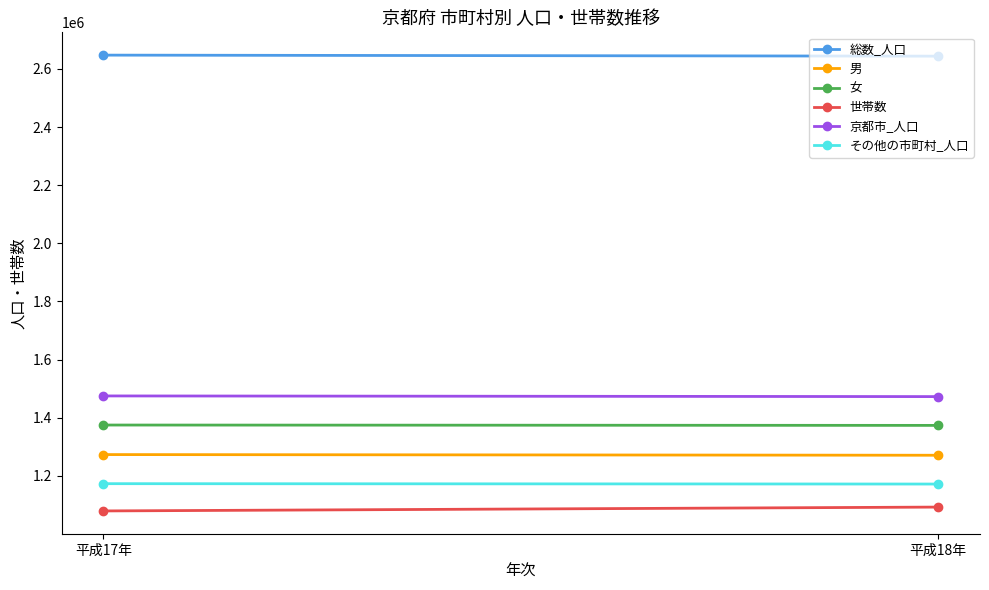

What is the value of the その他の市町村_人口 point at the 2nd from the left?

1171564